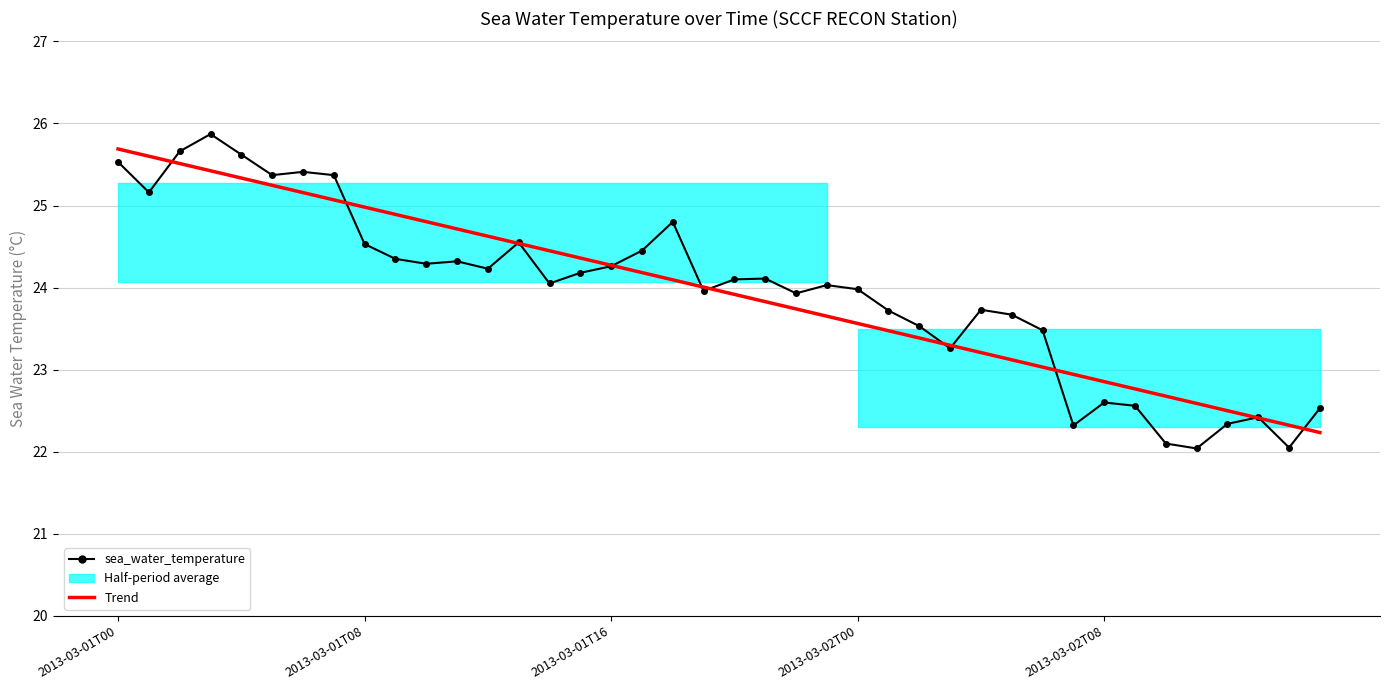

At how many categories does at least one series exceed 23?

31